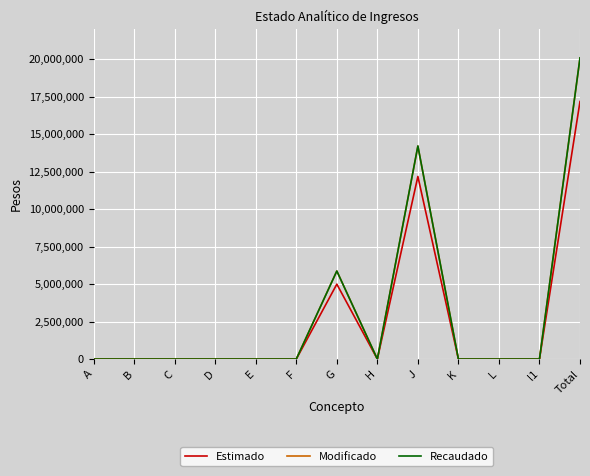

Which series has the widest spread of values?

Recaudado